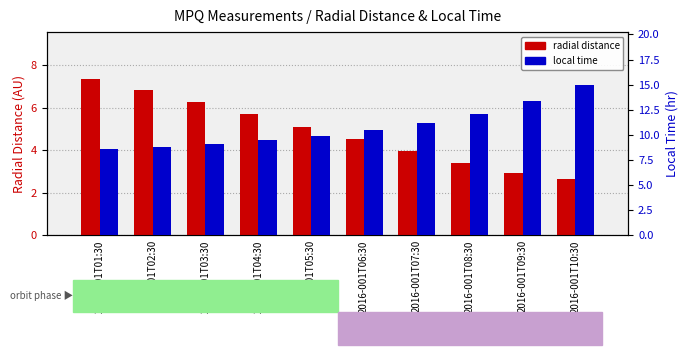

What is the label of the 8th bar from the right?

2016-001T03:30